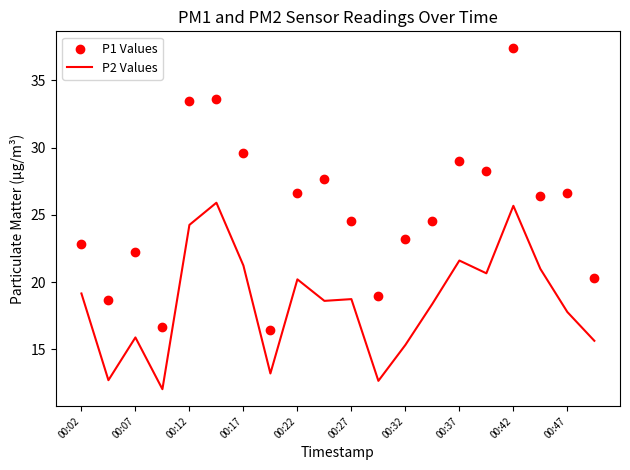

What is the maximum value for P2 Values?

25.9